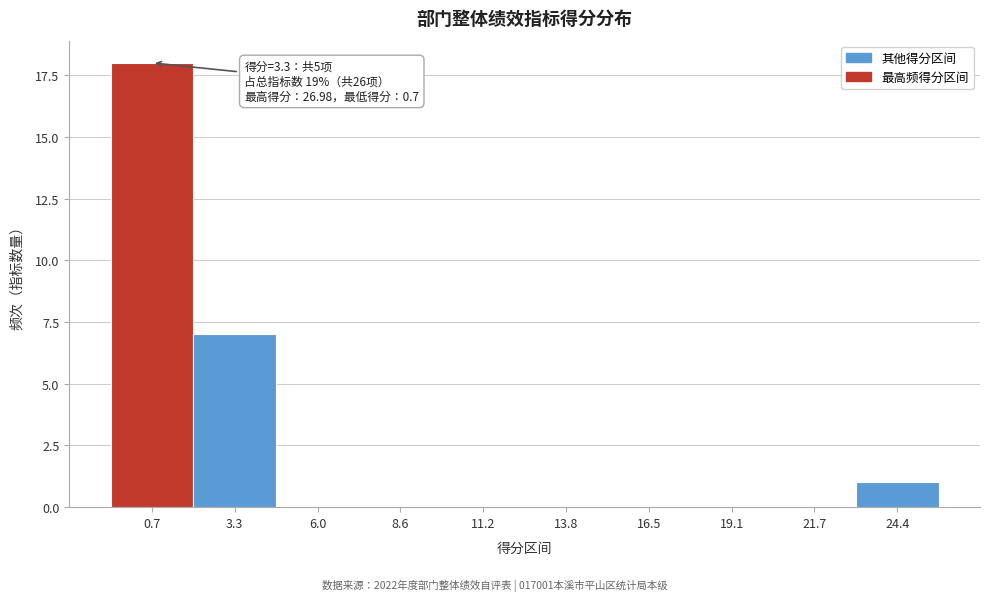

Reading left to right, transcribe all the data shown in this chart.

0.7=18	3.3=7	6.0=0	8.6=0	11.2=0	13.8=0	16.5=0	19.1=0	21.7=0	24.4=1